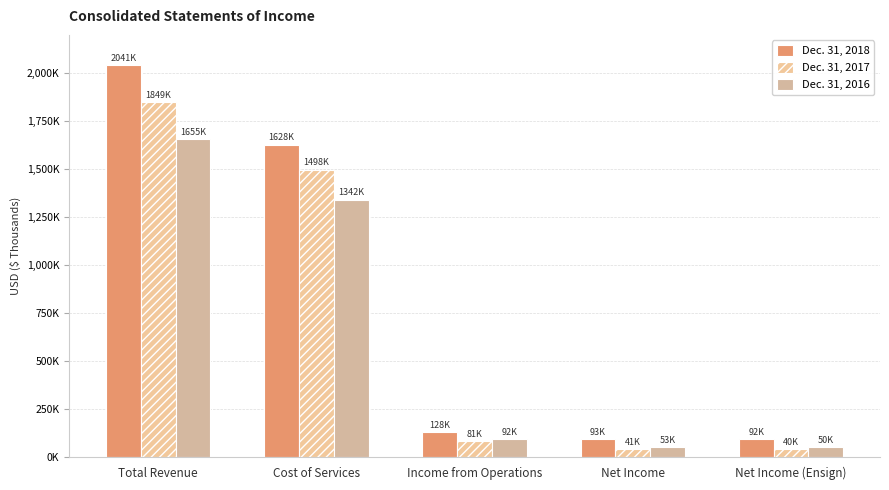

Are the bars horizontal?

No